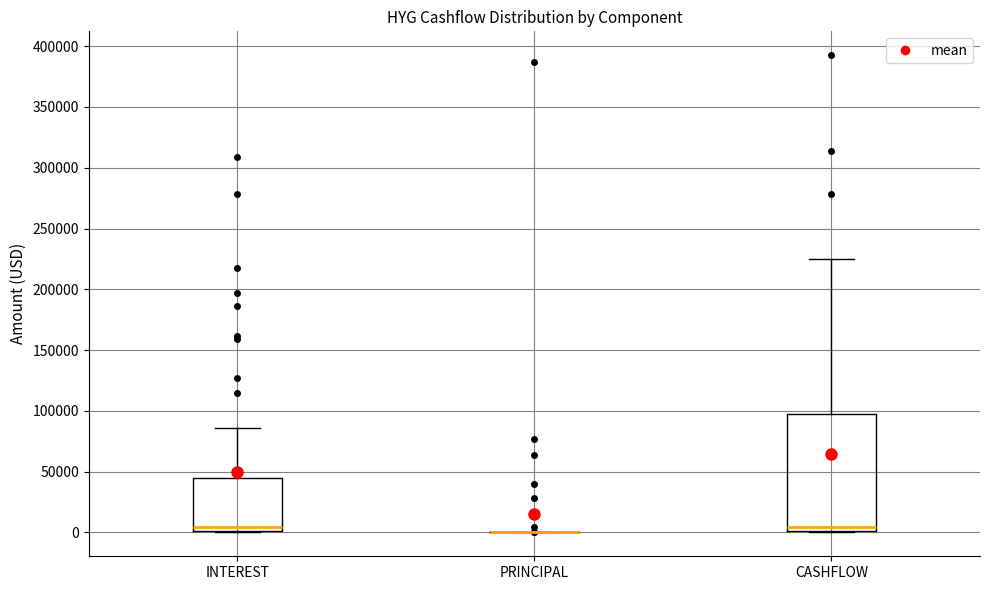

Reading left to right, read every box against the y-axis: the position of its median line, the range the box covers, and the ends of its whiskers. The values are not printed on the chart, so give them approximately, as read against the axis.

INTEREST: median 5000, box 0 to 45000, whiskers 0 to 85000
PRINCIPAL: box collapsed to a line at 0, whiskers 0 to 0
CASHFLOW: median 5000, box 0 to 95000, whiskers 0 to 225000